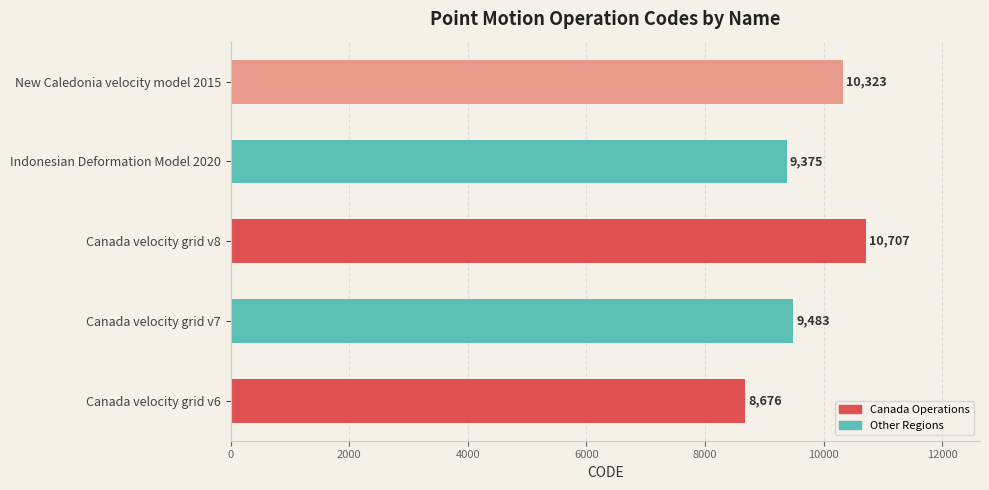

How many series are shown in this chart?

1